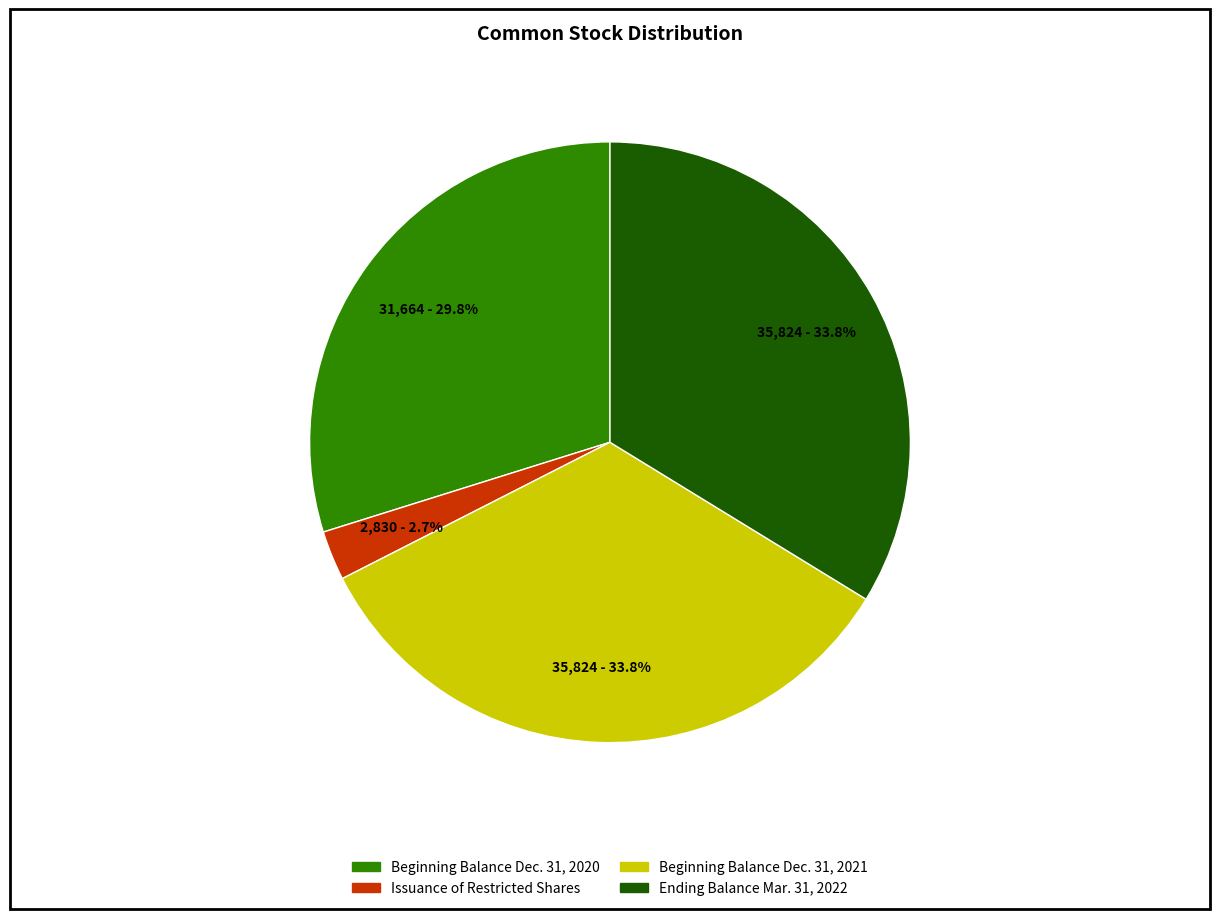

Is there any slice that represents more than half of the pie?

No